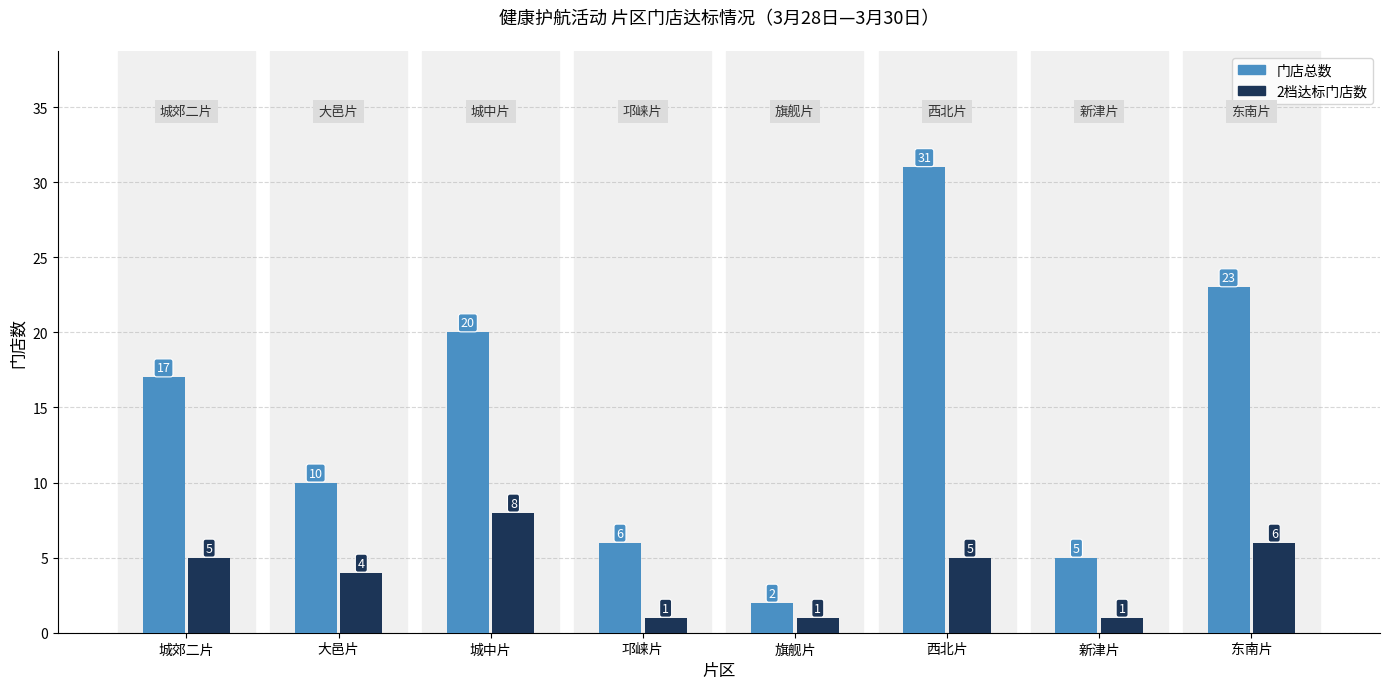

At 新津片, list the series in order from smallest to largest.

2档达标门店数, 门店总数